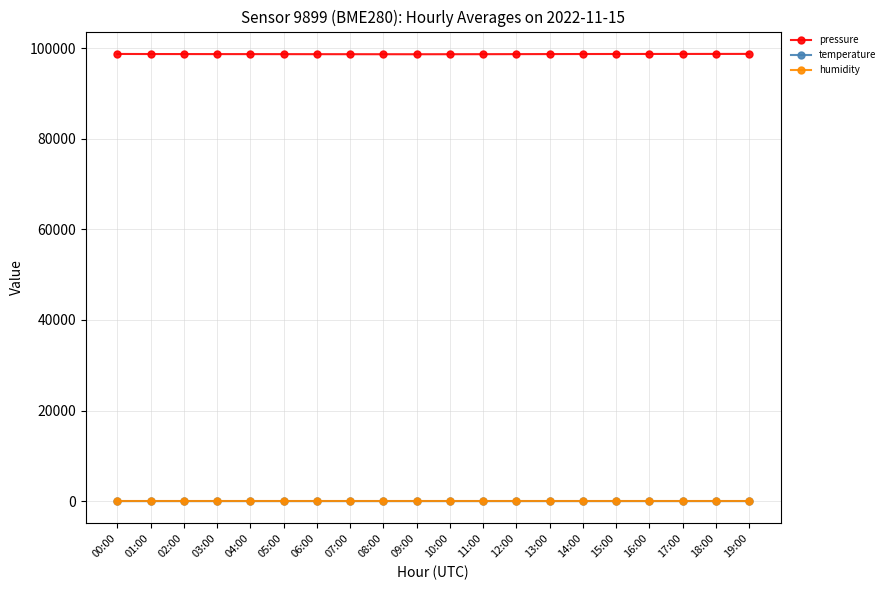

True or false: temperature and humidity cross at least once.

False